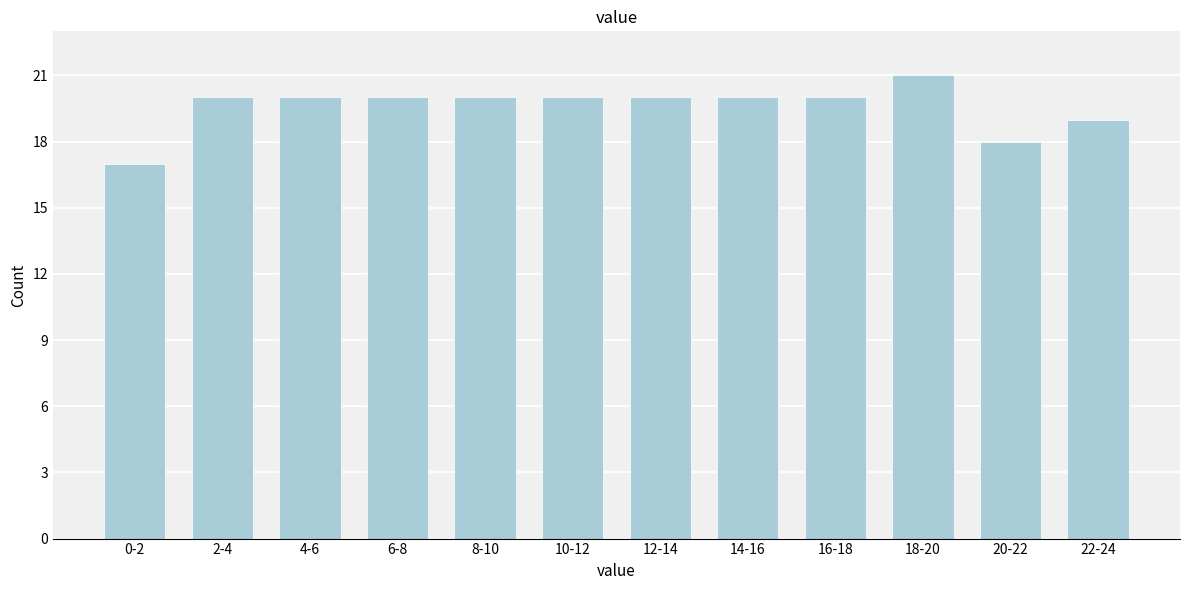

Reading left to right, what are all the values shown in this chart?

0-2=17	2-4=20	4-6=20	6-8=20	8-10=20	10-12=20	12-14=20	14-16=20	16-18=20	18-20=21	20-22=18	22-24=19